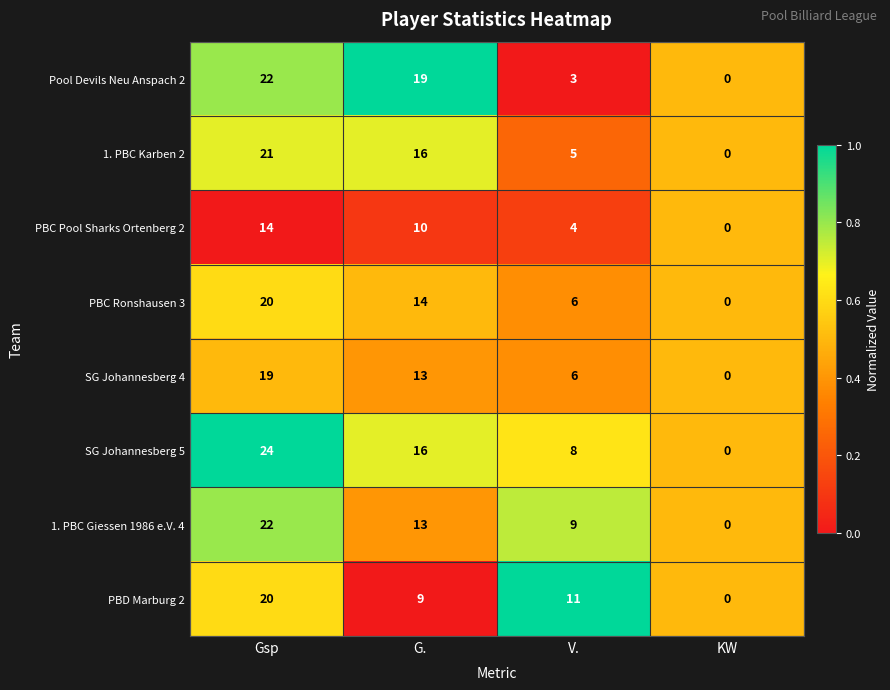

Which series has the largest total across all categories?

SG Johannesberg 5